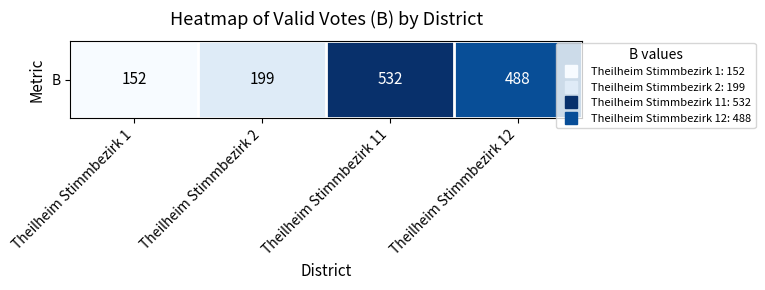

What is the maximum value shown in the chart?

532